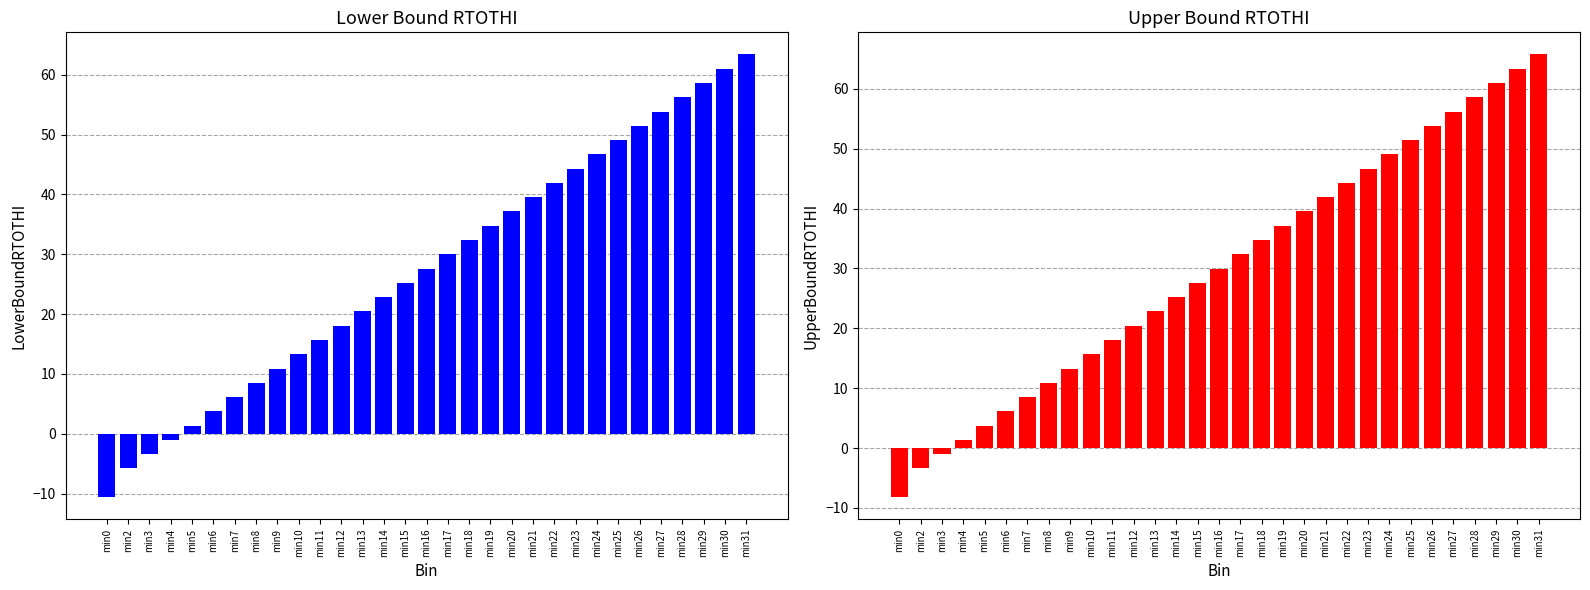

Where is LowerBoundRTOTHI nearest to the value 26?

min15